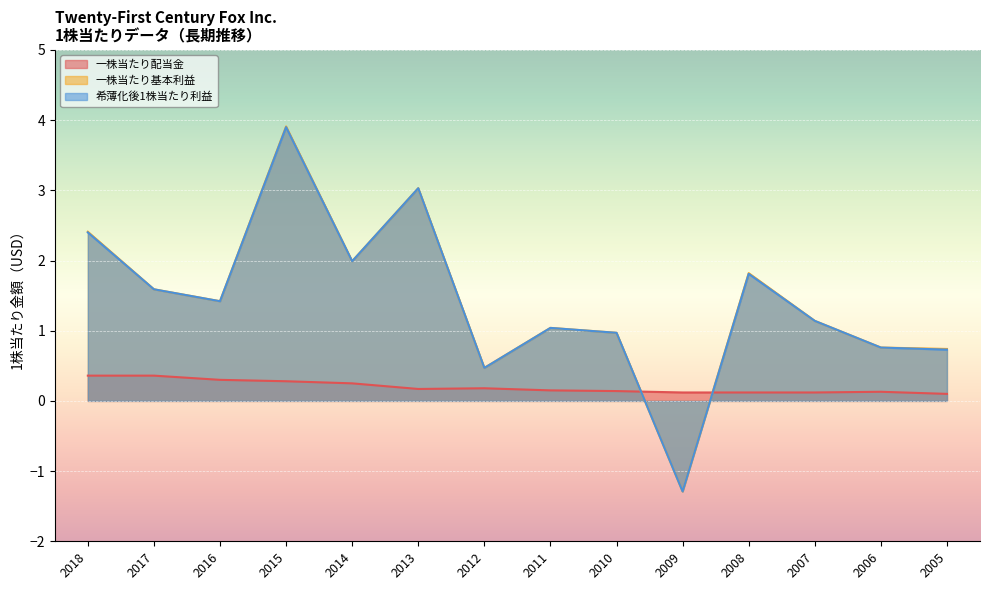

What is the sum of all 一株当たり基本利益 values?

20.0